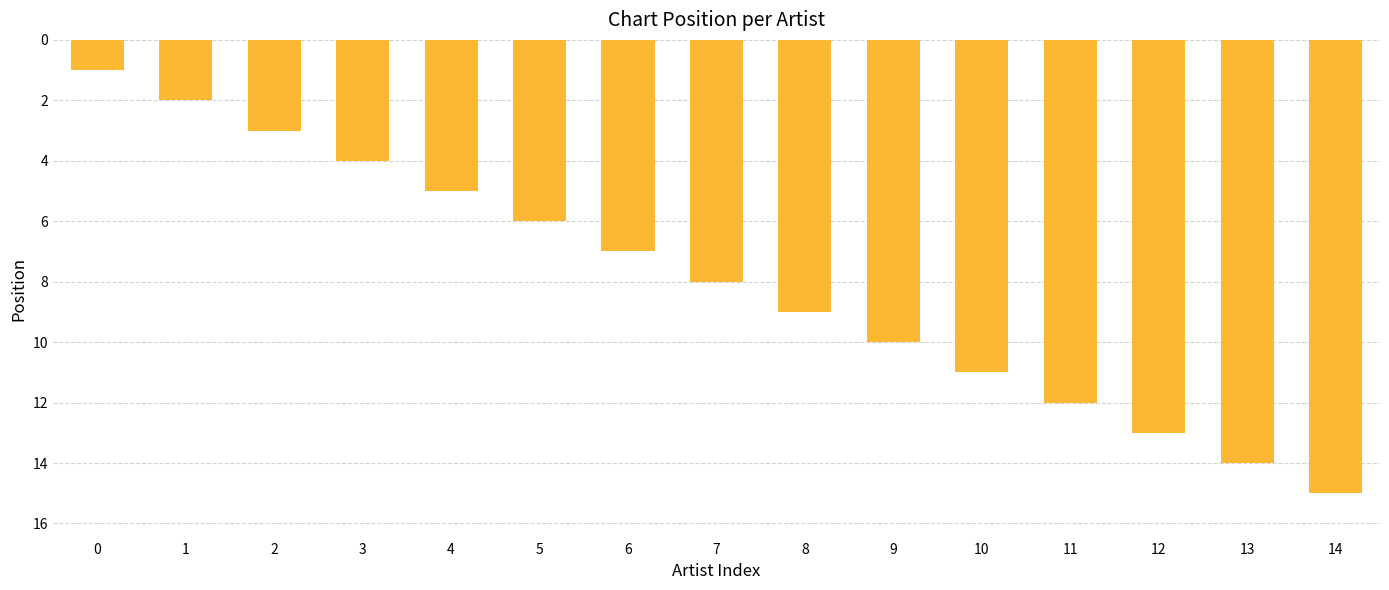

Are the bars horizontal?

No